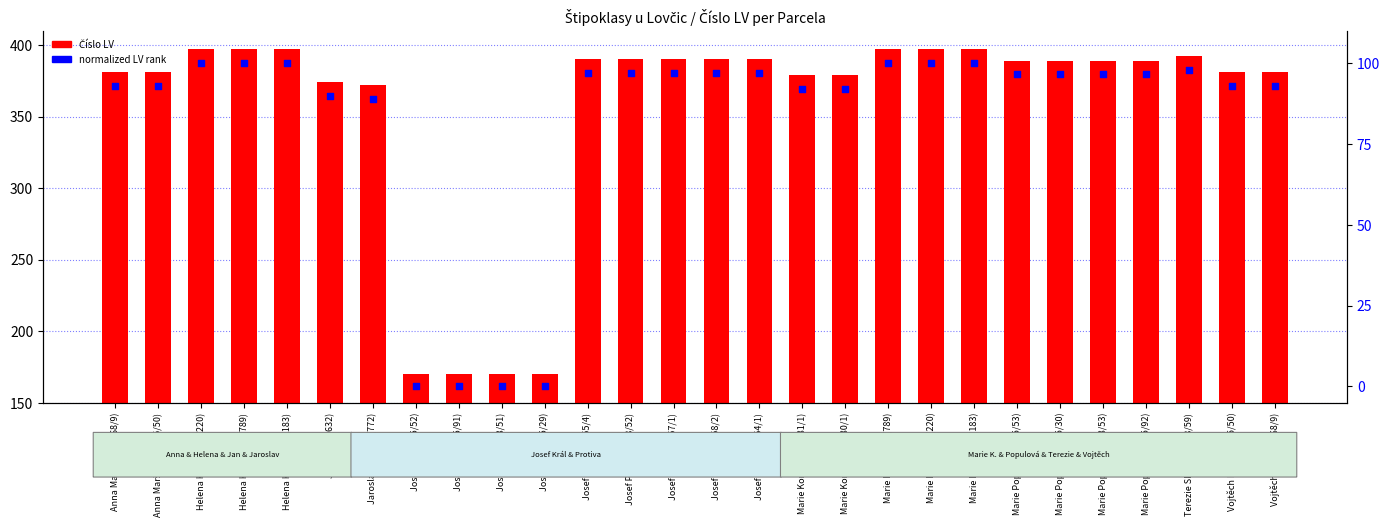

What are all the series names shown in the legend?

Číslo LV, normalized LV rank